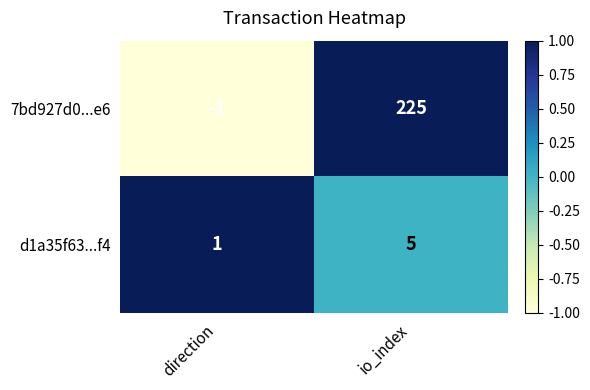

Reading right to left, extract all data points from this chart.

7bd927d0...e6: io_index=225	direction=-1
d1a35f63...f4: io_index=5	direction=1